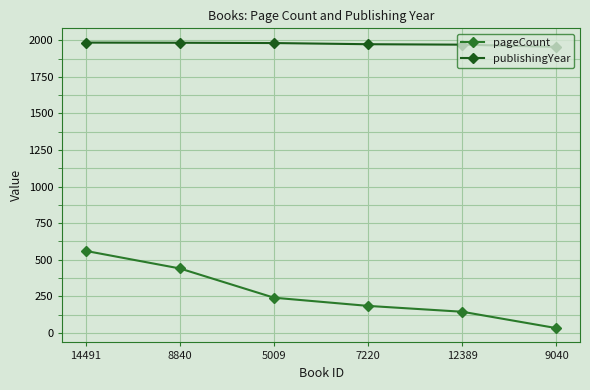

At which label does publishingYear first exceed 1981?

14491